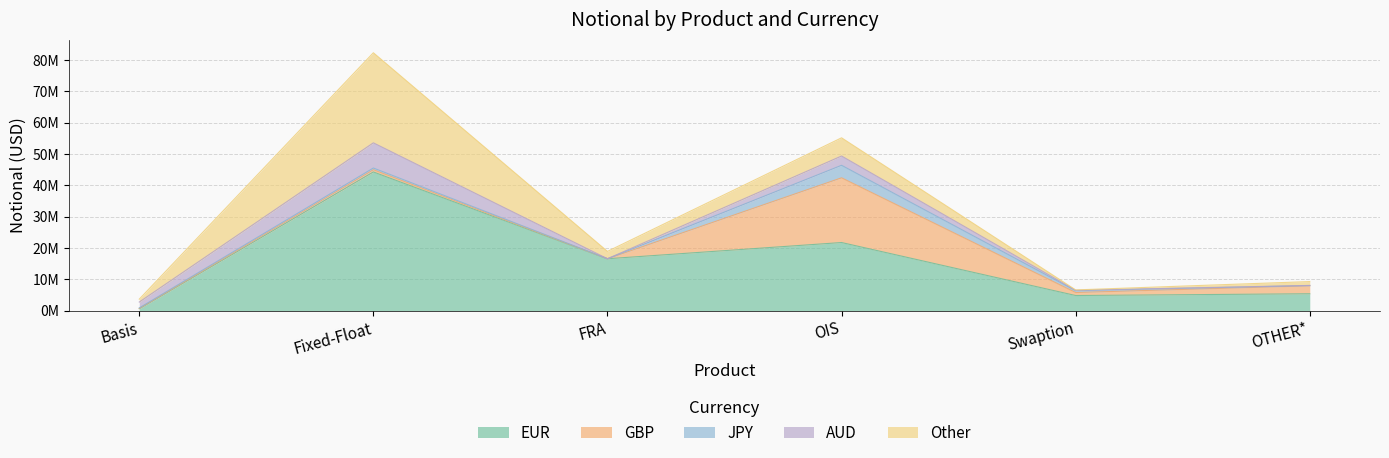

What position from the left is Swaption?

5